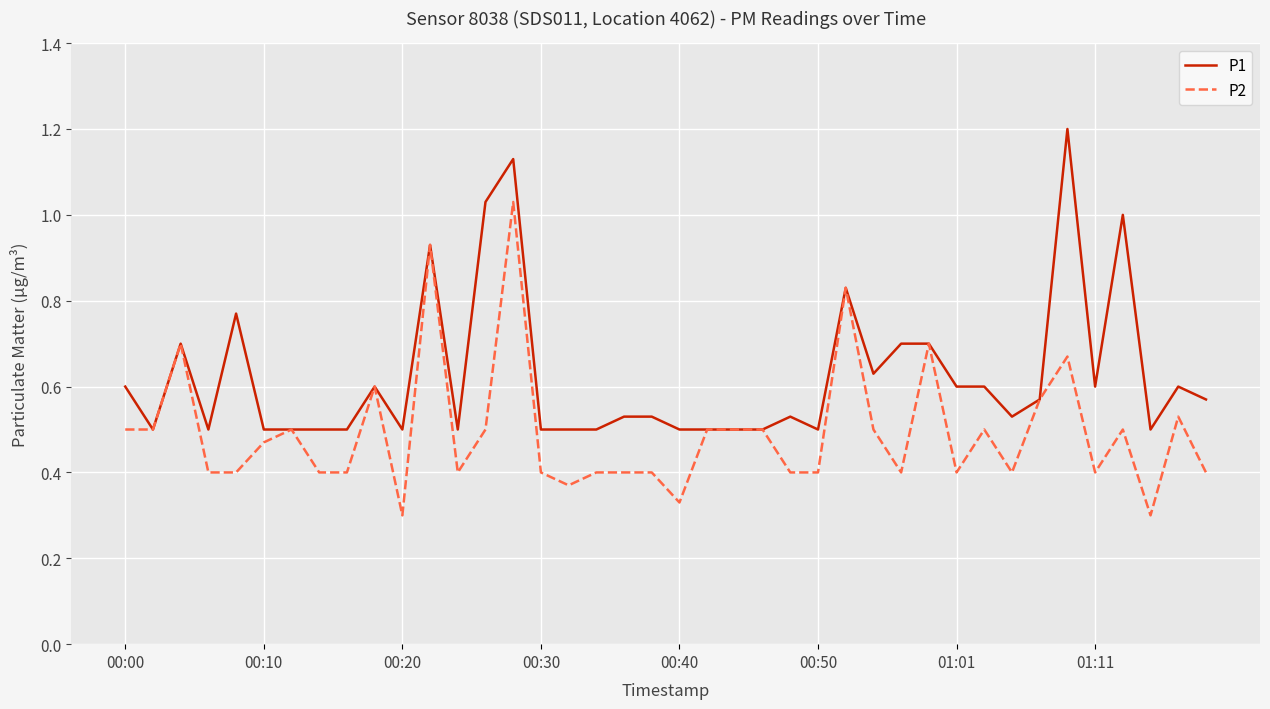

Rank the series by their average value, from highest to lowest.

P1, P2